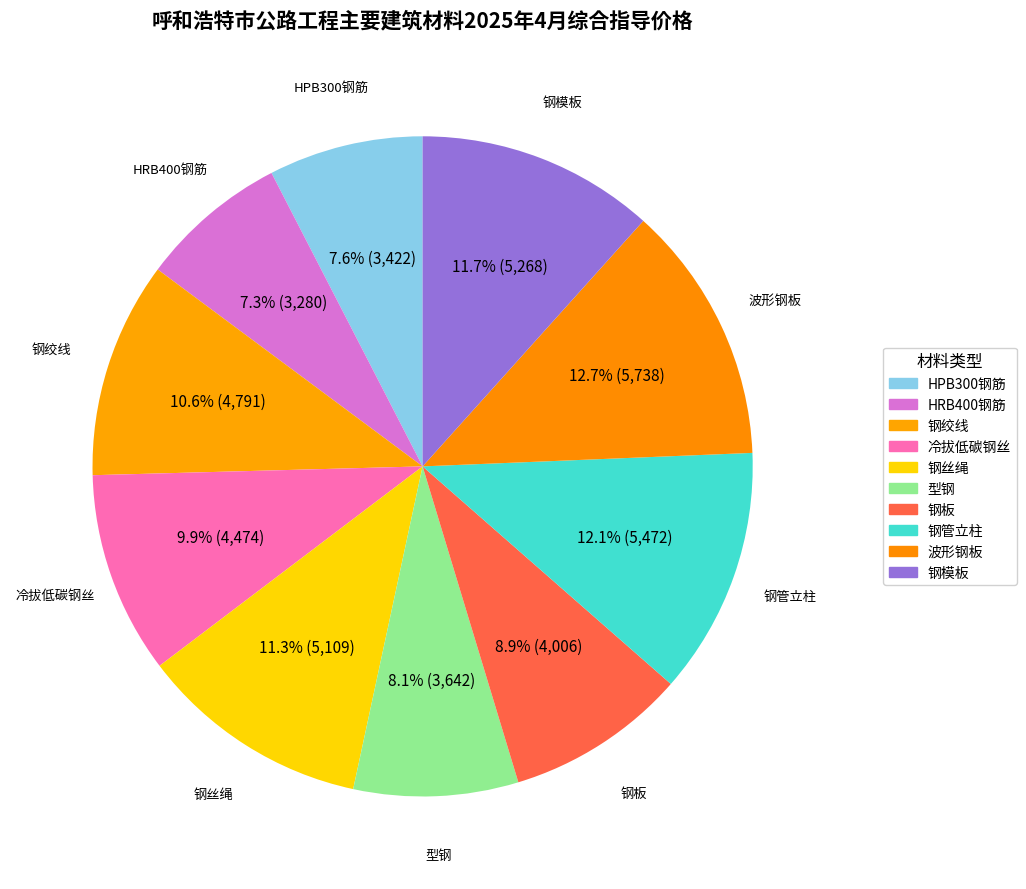

Count the number of slices in the pie.

10